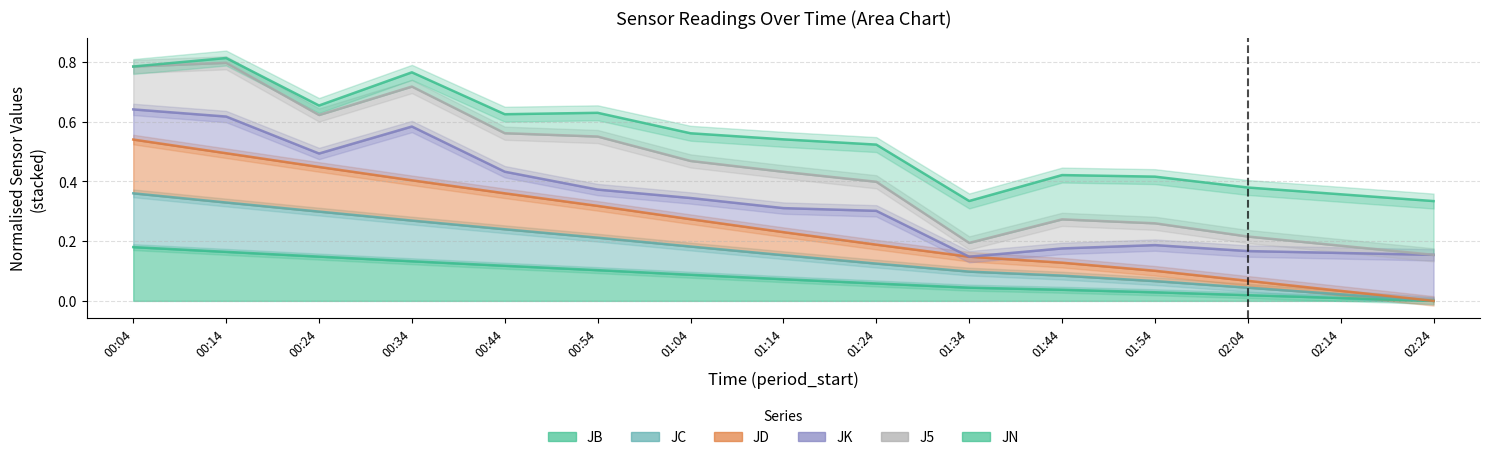

True or false: JC and JD cross at least once.

False